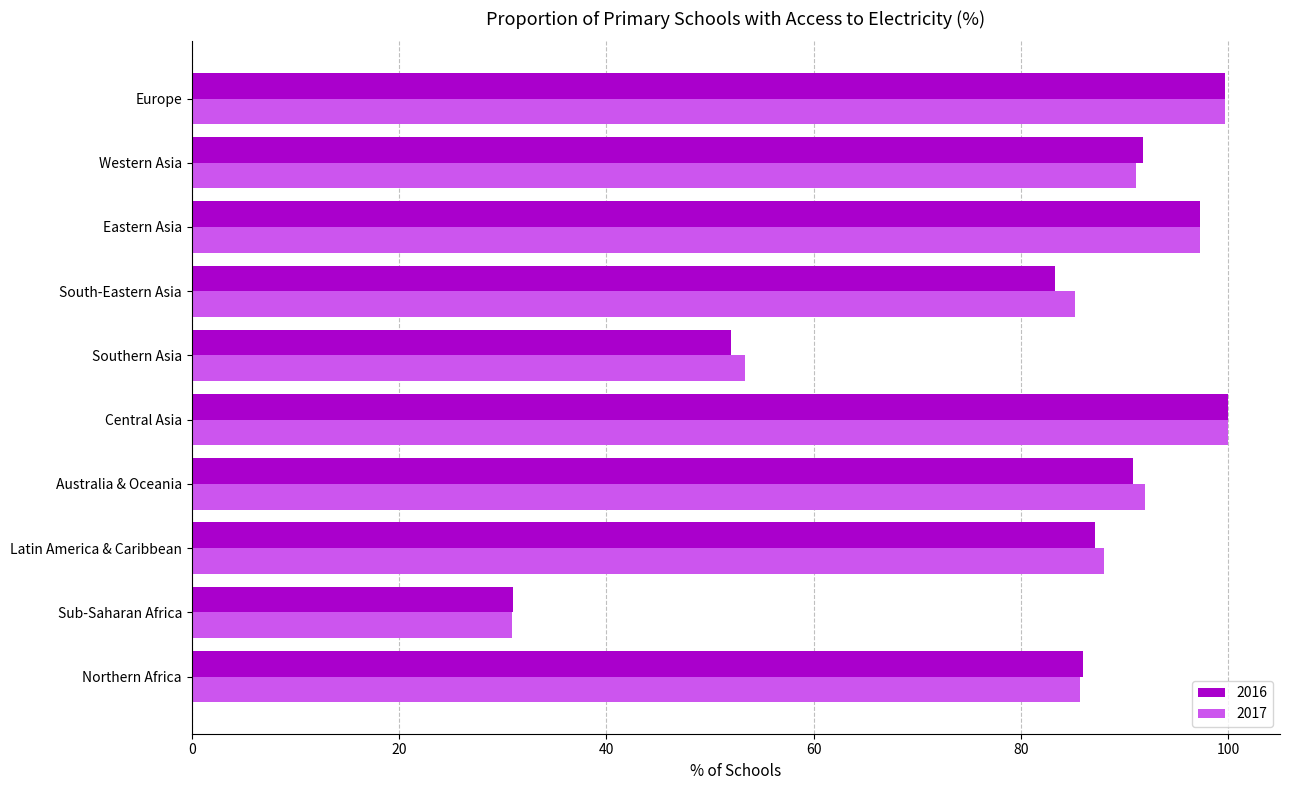

Where is 2016 nearest to the value 65?

Southern Asia